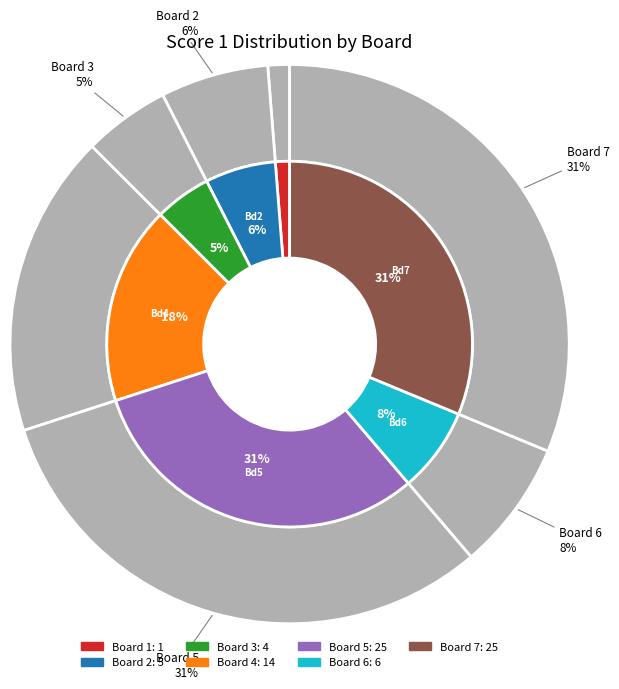

How many slices are in this pie chart?

7